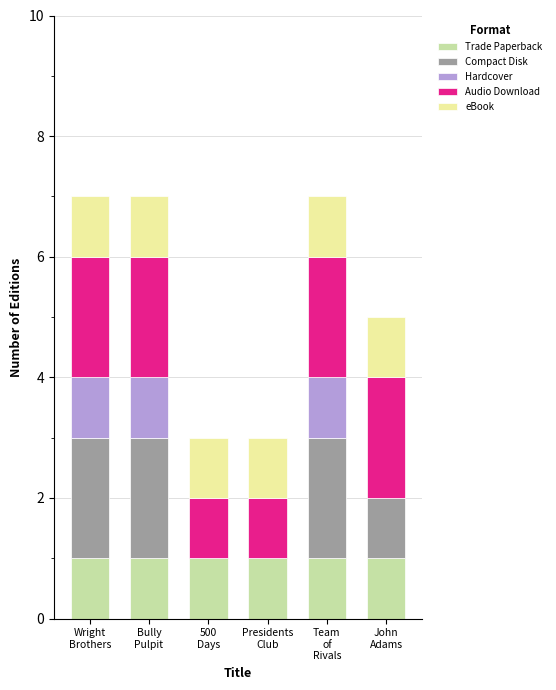

Are the bars grouped side by side (vs. stacked)?

No